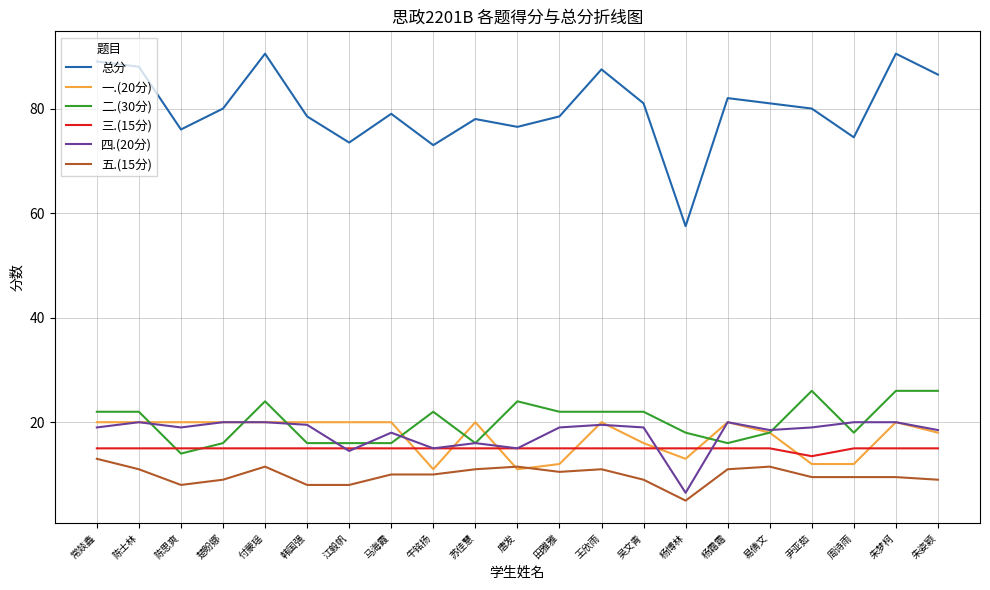

What is the difference between the maximum and second lowest values in the 二.(30分) series?

10.0